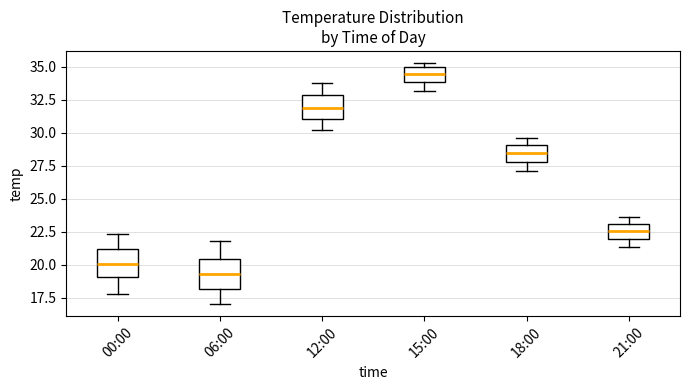

Where does the upper whisker of the box for 00:00 end on the y-axis? The values are not printed on the chart, so give them approximately, as read against the axis.

22.5